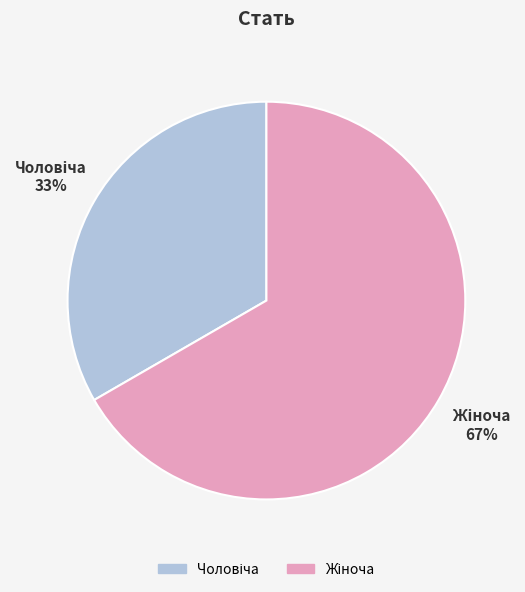

Is there any slice that represents more than half of the pie?

Yes